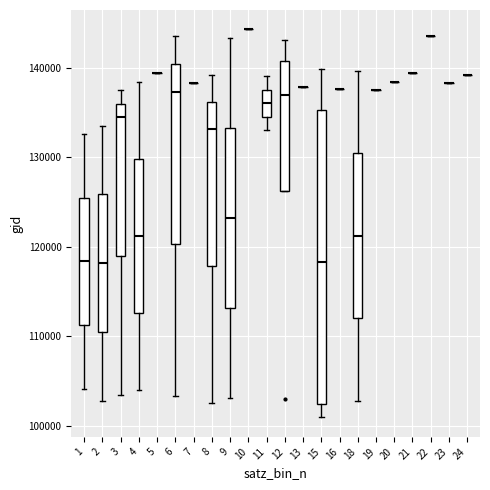

Reading left to right, transcribe this box plot: for each box, give where its median line is, the range the box spans, and where its two whiskers end, as read against the y-axis. The values are not printed on the chart, so give them approximately, as read against the axis.

1: median 118000, box 111000 to 126000, whiskers 104000 to 133000
2: median 118000, box 110000 to 126000, whiskers 103000 to 134000
3: median 134000, box 119000 to 136000, whiskers 103000 to 137000
4: median 121000, box 113000 to 130000, whiskers 104000 to 138000
5: box collapsed to a line at 139000, whiskers 139000 to 139000
6: median 137000, box 120000 to 140000, whiskers 103000 to 144000
7: box collapsed to a line at 138000, whiskers 138000 to 138000
8: median 133000, box 118000 to 136000, whiskers 103000 to 139000
9: median 123000, box 113000 to 133000, whiskers 103000 to 143000
10: box collapsed to a line at 144000, whiskers 144000 to 144000
11: median 136000, box 135000 to 138000, whiskers 133000 to 139000
12: median 137000, box 126000 to 141000, whiskers 126000 to 143000
13: box collapsed to a line at 138000, whiskers 138000 to 138000
15: median 118000, box 102000 to 135000, whiskers 101000 to 140000
16: box collapsed to a line at 138000, whiskers 138000 to 138000
18: median 121000, box 112000 to 130000, whiskers 103000 to 140000
19: box collapsed to a line at 138000, whiskers 138000 to 138000
20: box collapsed to a line at 138000, whiskers 138000 to 138000
21: box collapsed to a line at 139000, whiskers 139000 to 139000
22: box collapsed to a line at 144000, whiskers 144000 to 144000
23: box collapsed to a line at 138000, whiskers 138000 to 138000
24: box collapsed to a line at 139000, whiskers 139000 to 139000